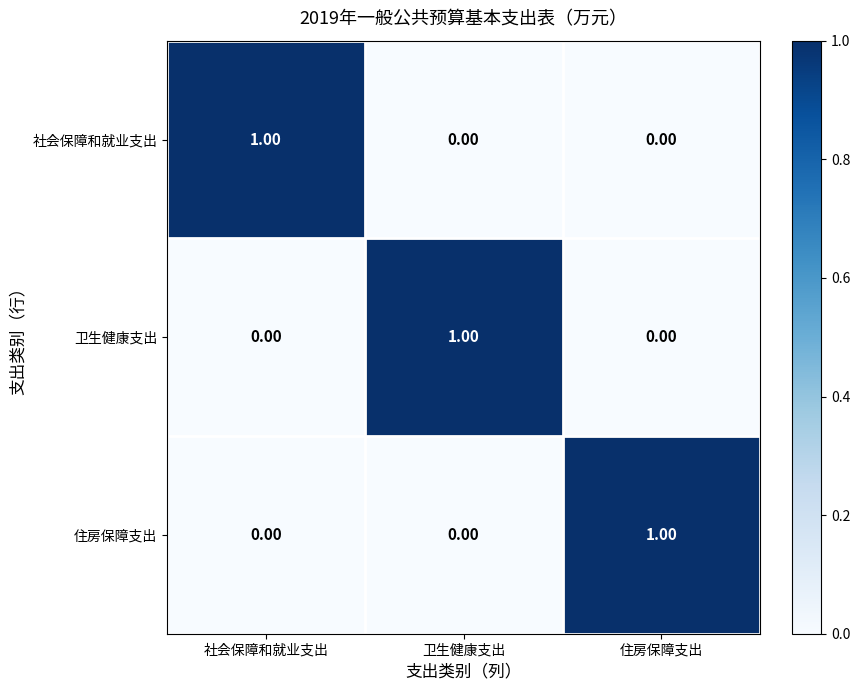

Is the value of 住房保障支出 at 住房保障支出 greater than the value of 社会保障和就业支出 at 住房保障支出?

Yes